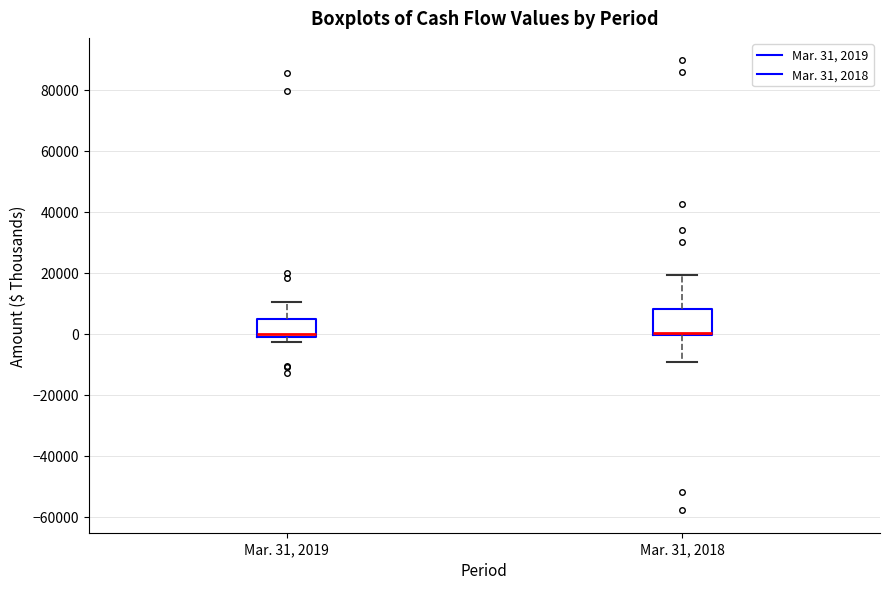

Reading left to right, transcribe this box plot: for each box, give where its median line is, the range the box spans, and where its two whiskers end, as read against the y-axis. The values are not printed on the chart, so give them approximately, as read against the axis.

Mar. 31, 2019: median 0, box -2000 to 4000, whiskers -2000 (just below the box's lower edge) to 10000
Mar. 31, 2018: median 0 (drawn on the box's lower edge), box 0 to 8000, whiskers -10000 to 20000